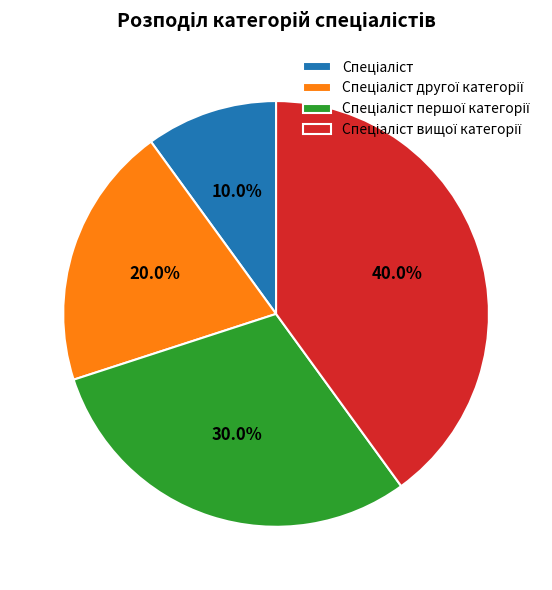

Does any single category account for the majority?

No